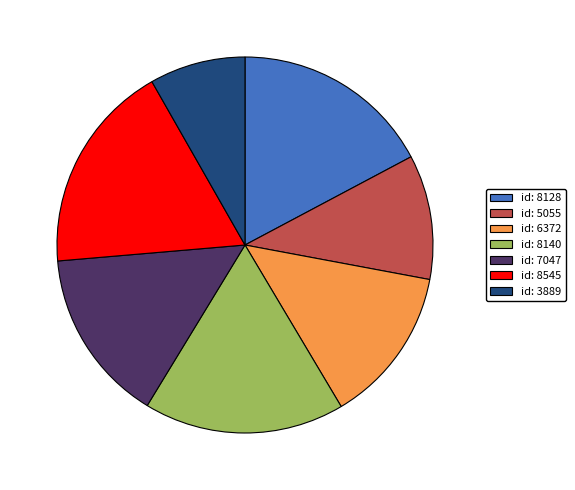

Approximately how many times larger is the value at id: 5055 compared to id: 8128?

0.6